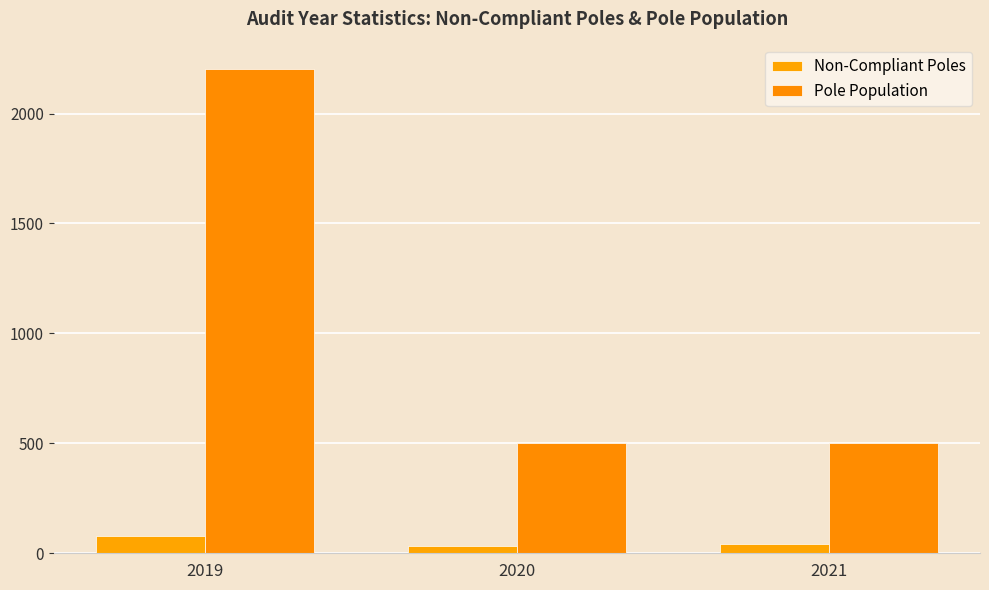

What is the sum of the Pole Population values at 2019 and 2021?

2706